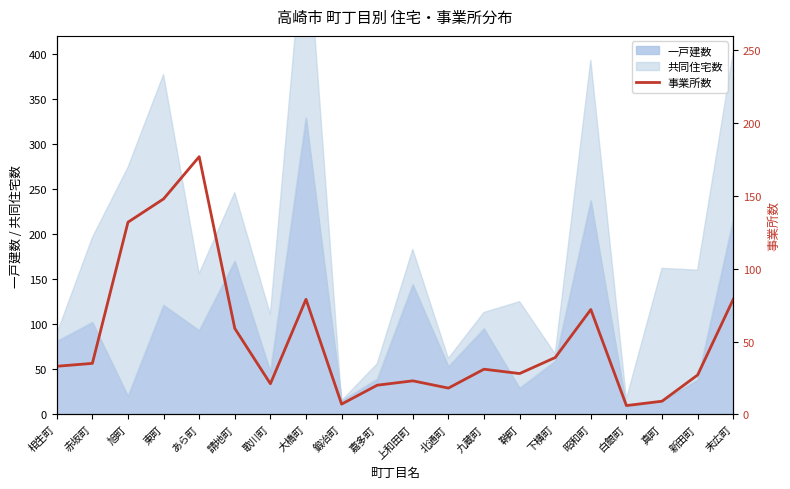

Where is the data nearest to the value 91?

大橋町